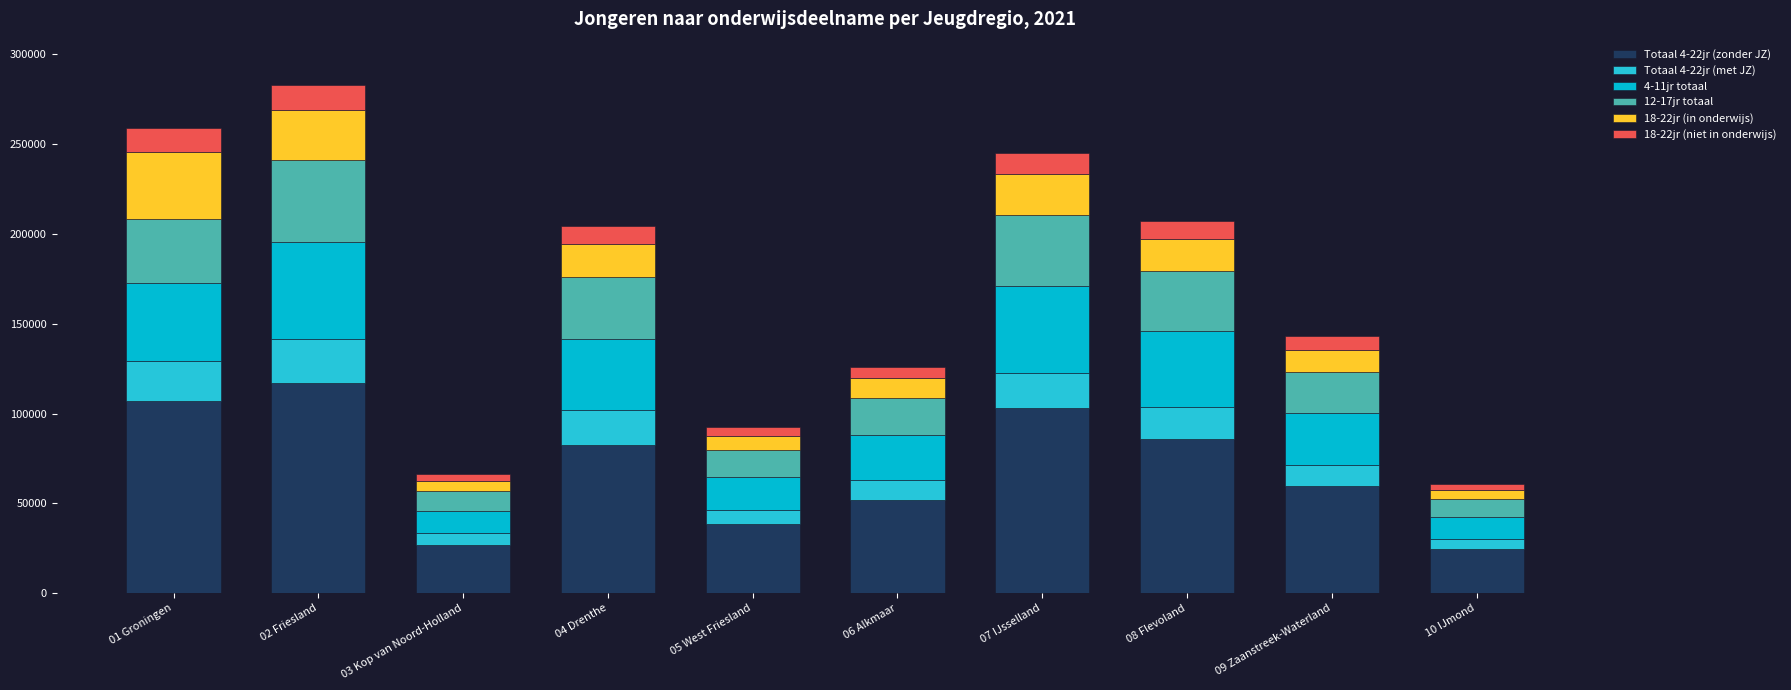

Are the bars horizontal?

No